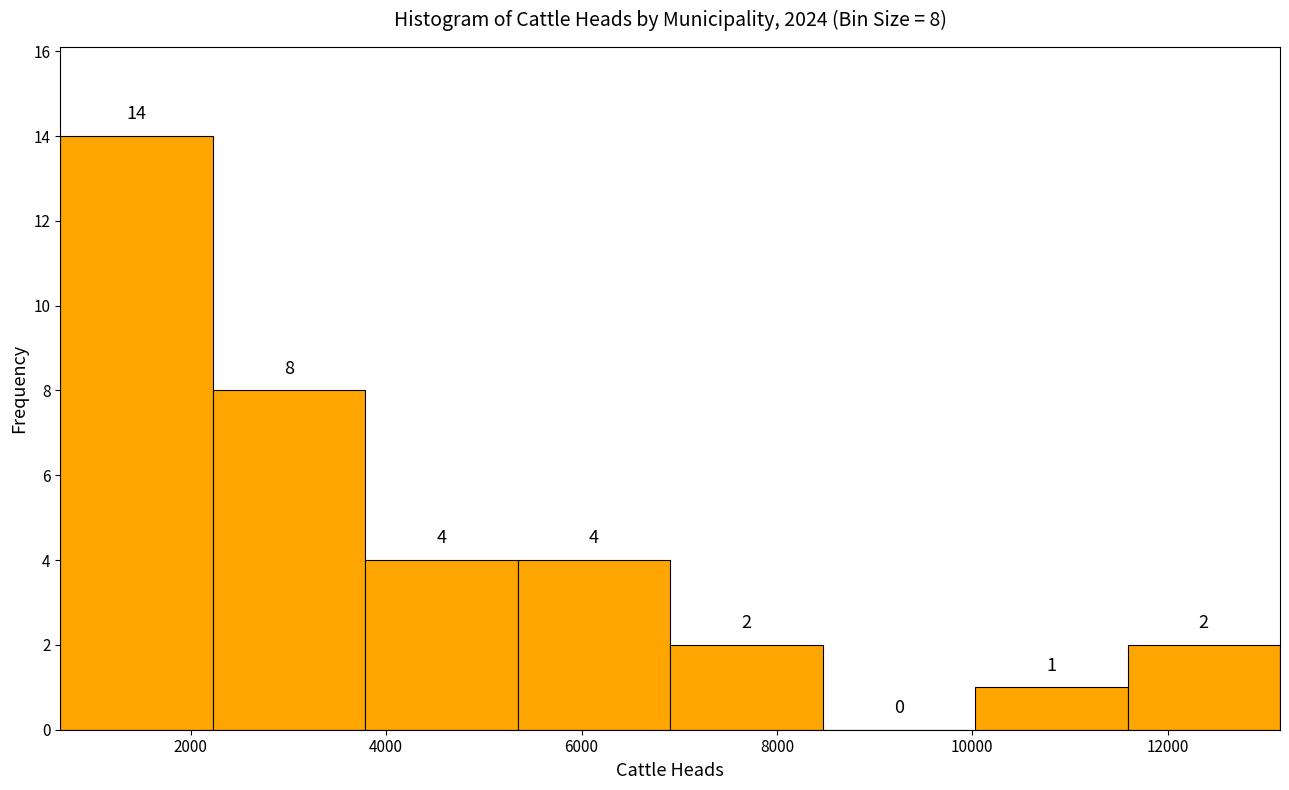

Over which range of the x-axis is the bar tallest?

600 to 2200